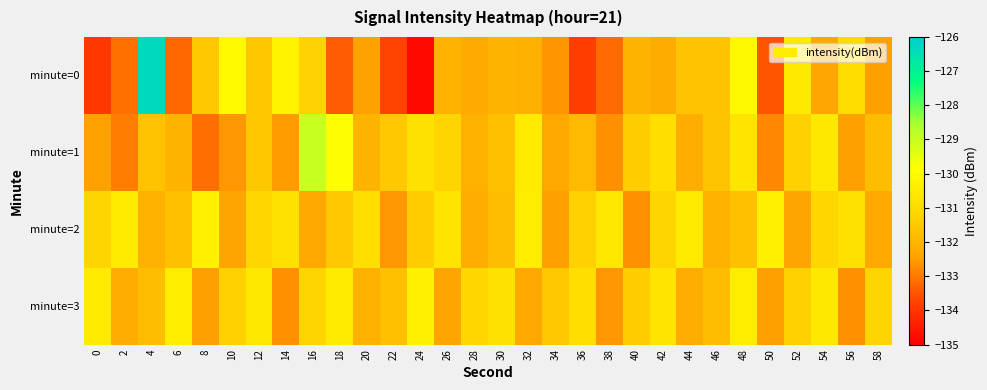

What is the spread (max minus min) of values at 28?

1.2